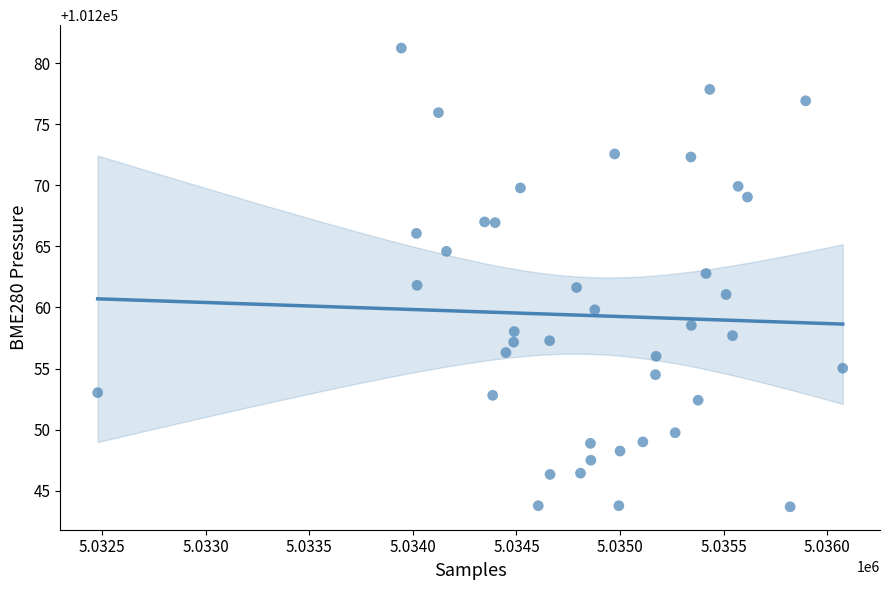

What is the range of X values (max minus min)?

3597.0